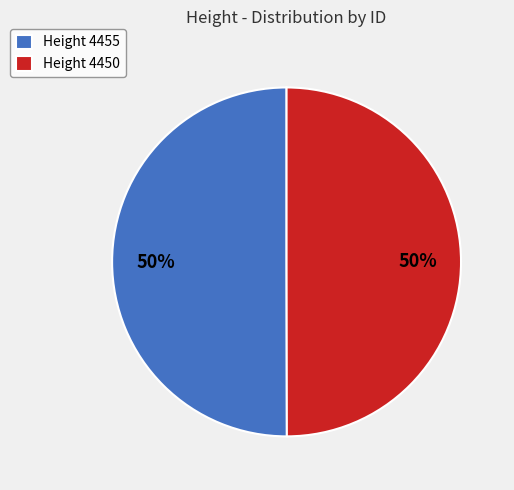

To the nearest percent, what is the average slice percentage?

50%